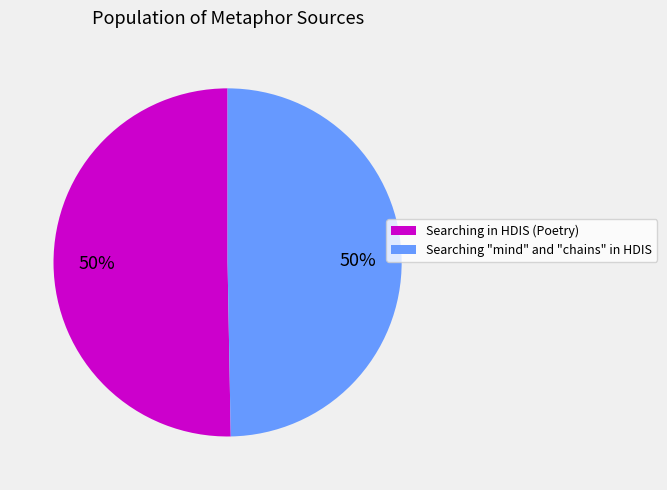

Count the number of slices in the pie.

2